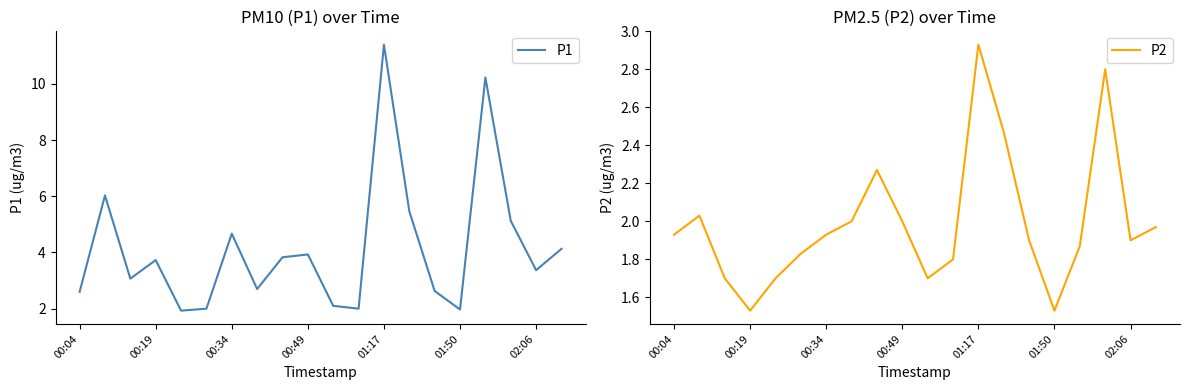

Between 13 and 17, which series saw the biggest shift?

P1